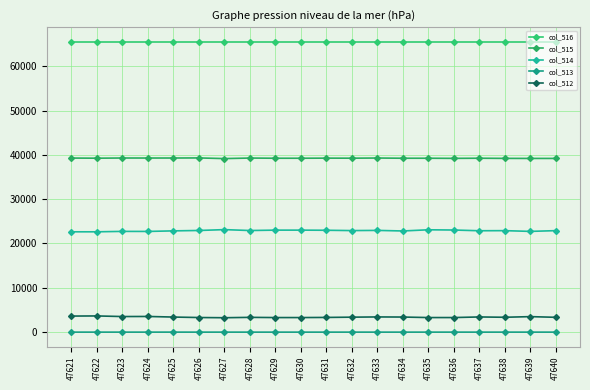

Reading right to left, list all the values displayed in this chart.

col_516: 65535	65535	65535	65535	65535	65535	65535	65535	65535	65535	65535	65535	65535	65535	65535	65535	65535	65535	65535	65535
col_515: 39192	39192	39203	39237	39207	39236	39235	39283	39246	39258	39235	39235	39277	39156	39304	39284	39281	39286	39245	39274
col_514: 22899	22729	22896	22874	23037	23090	22823	22953	22911	22984	23013	23013	22925	23128	22935	22847	22719	22730	22636	22635
col_513: 0	2	1	0	2	2	0	0	2	0	0	0	0	1	0	3	1	2	1	2
col_512: 3343	3498	3353	3424	3289	3289	3404	3427	3376	3316	3287	3287	3333	3250	3296	3401	3534	3517	3653	3624